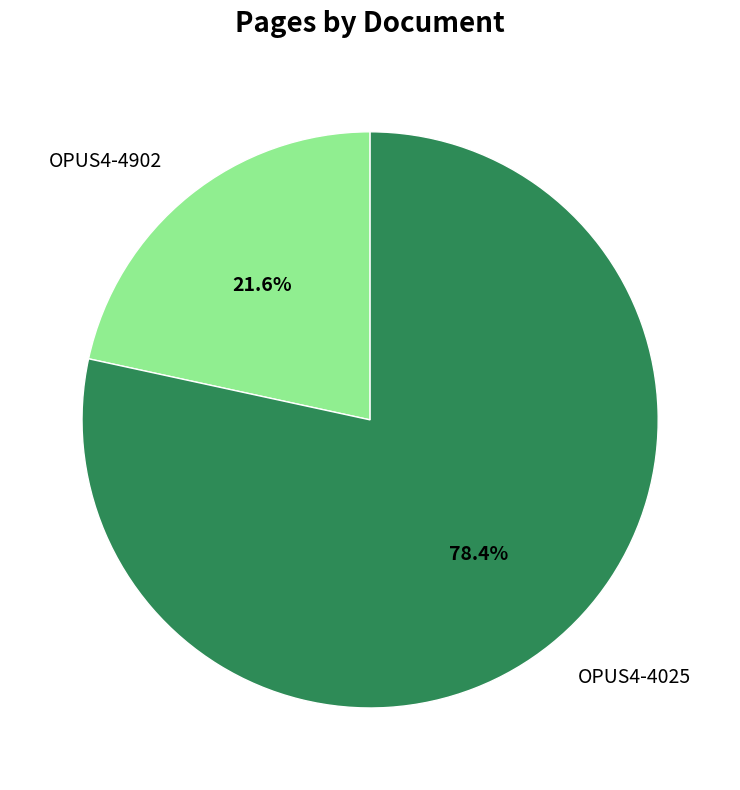

Approximately how many times larger is the value at OPUS4-4902 compared to OPUS4-4025?

0.3